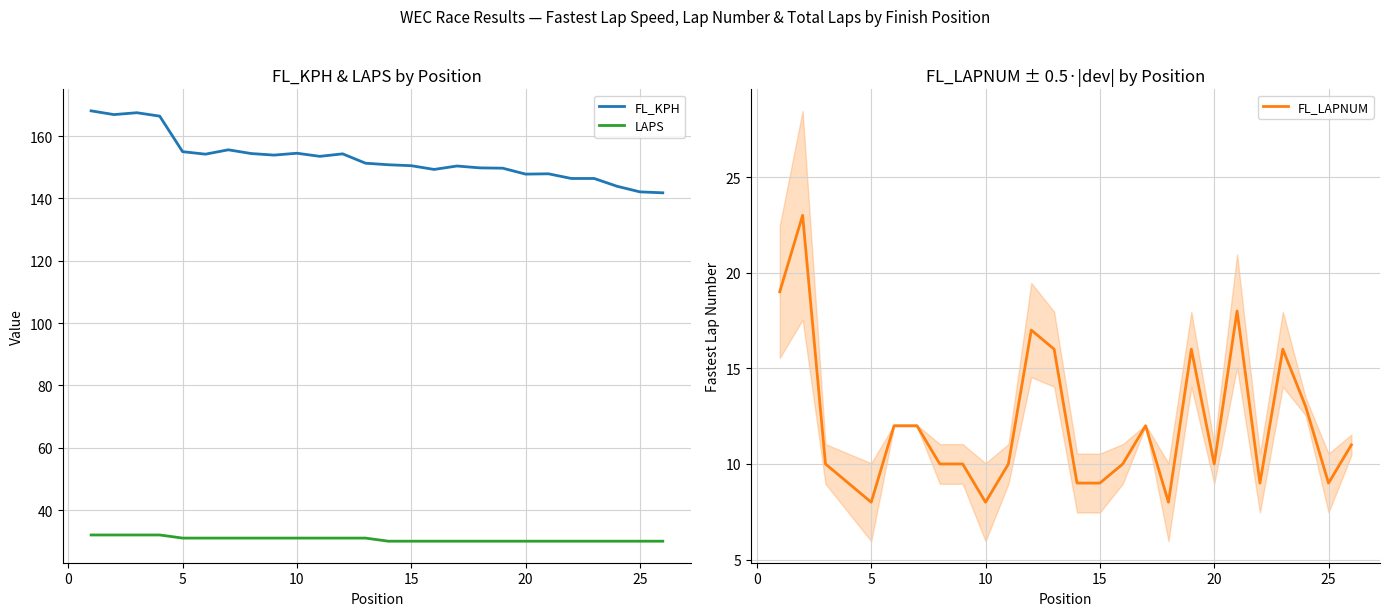

What is the difference between the maximum and minimum values in the FL_LAPNUM series?

15